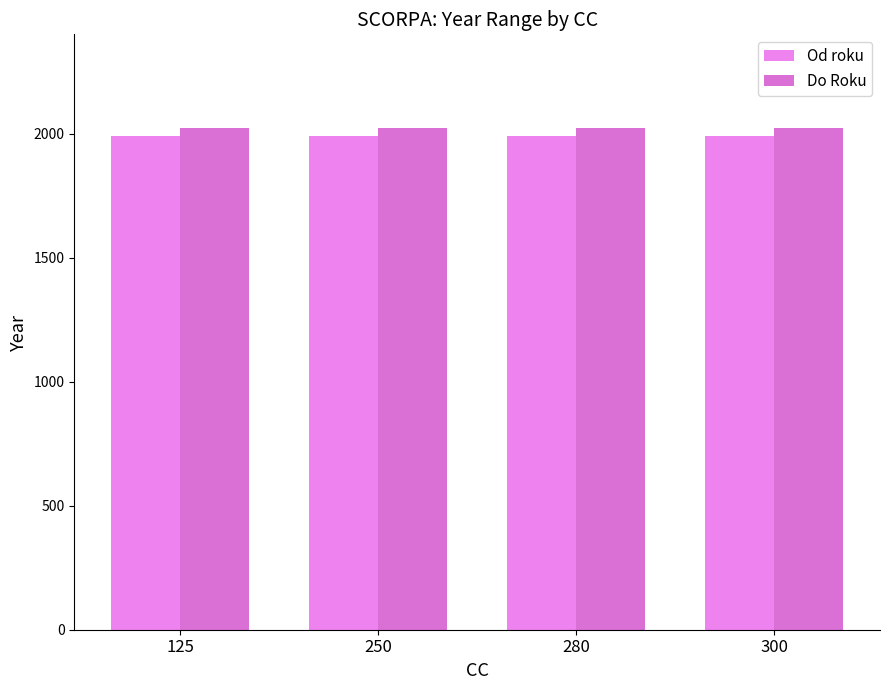

Read the Do Roku value at 125.

2023